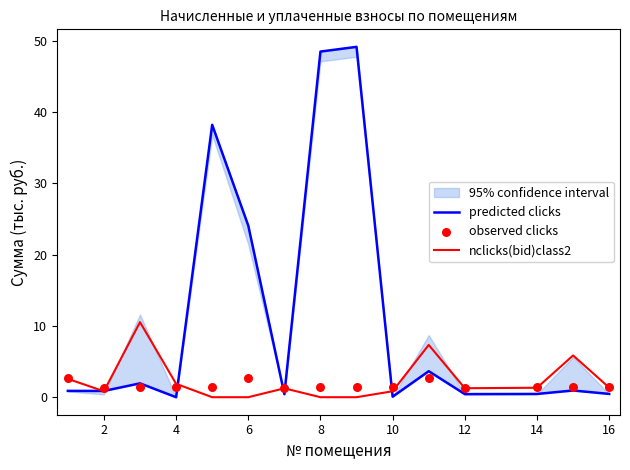

Which series has the largest total across all categories?

predicted clicks